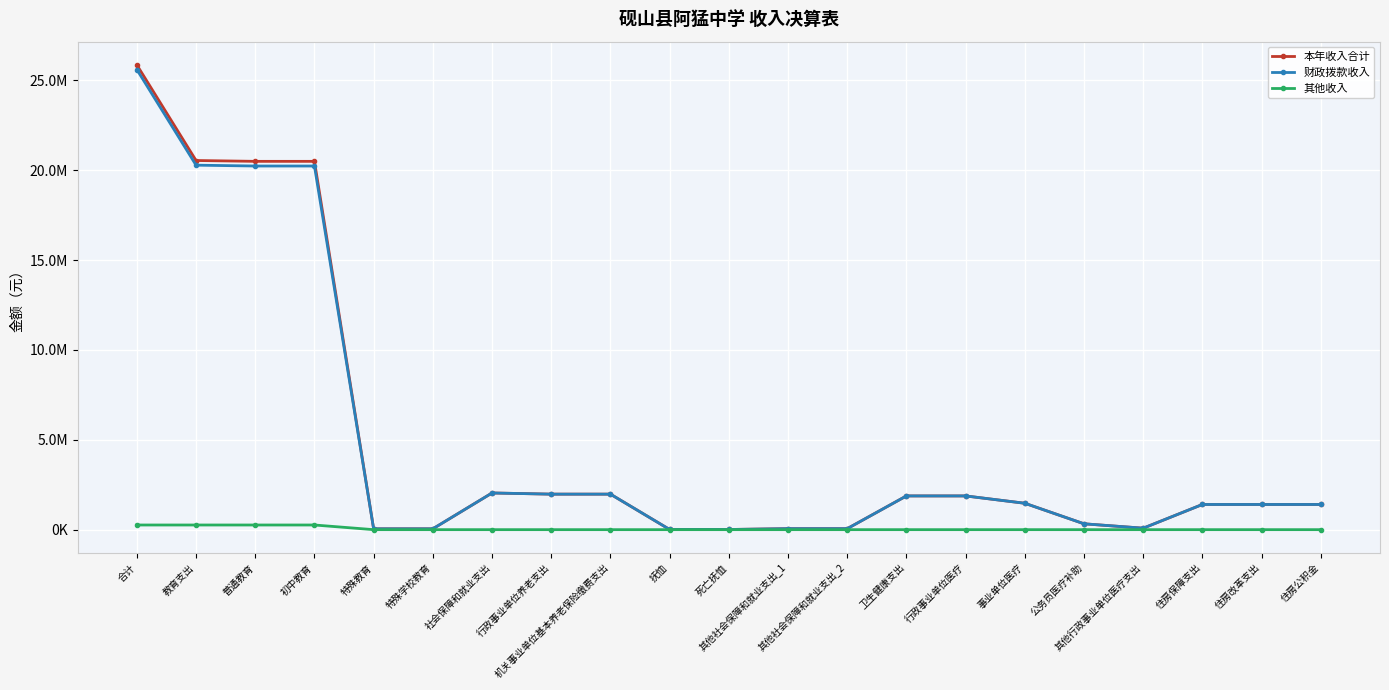

True or false: 其他收入 and 本年收入合计 intersect in this chart.

False